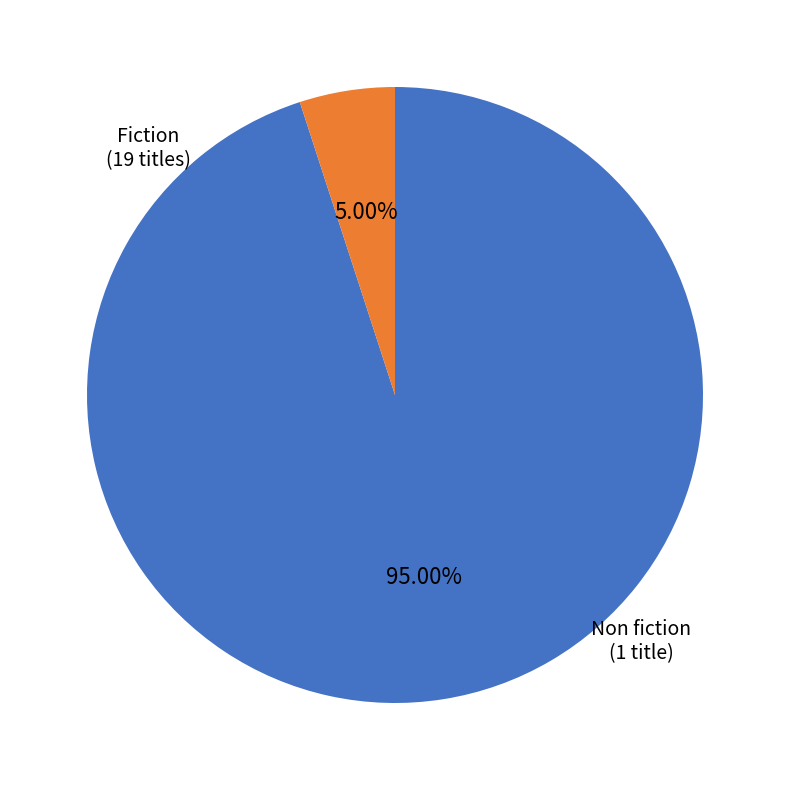

Do Non fiction and Fiction together represent more than half of the pie?

Yes